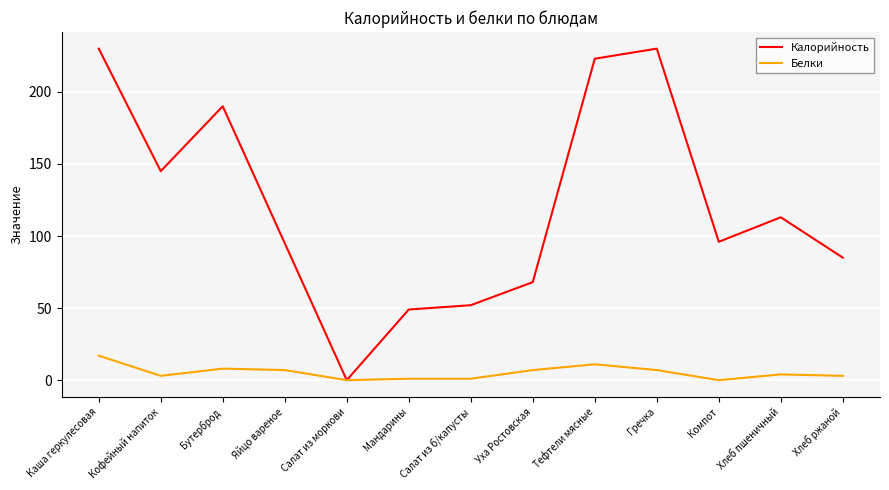

What is the highest value of the Калорийность series?

230